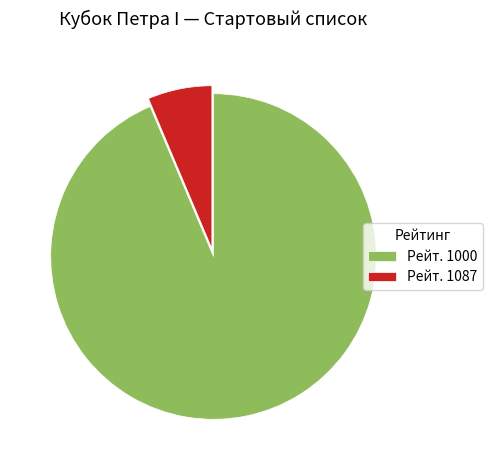

Which category has the smallest portion of the pie?

Рейт. 1087